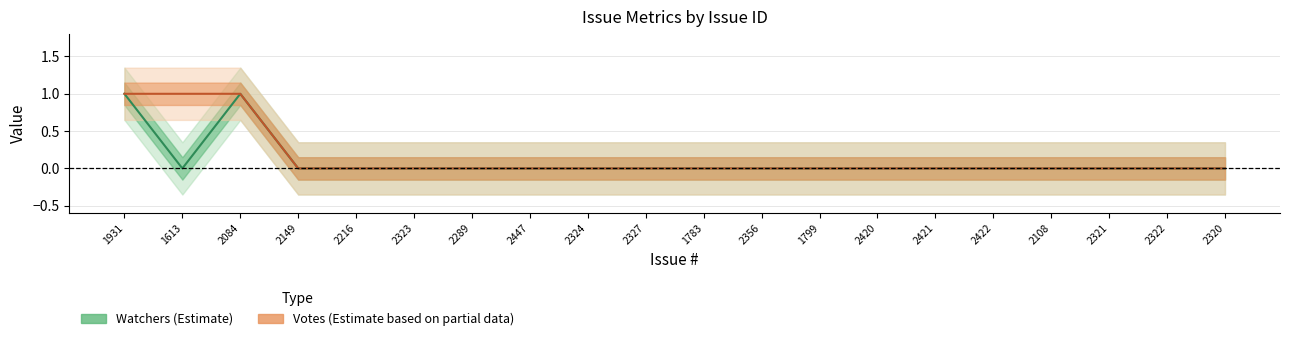

True or false: Votes (Partial Data) and Watchers (Estimate) cross at least once.

False